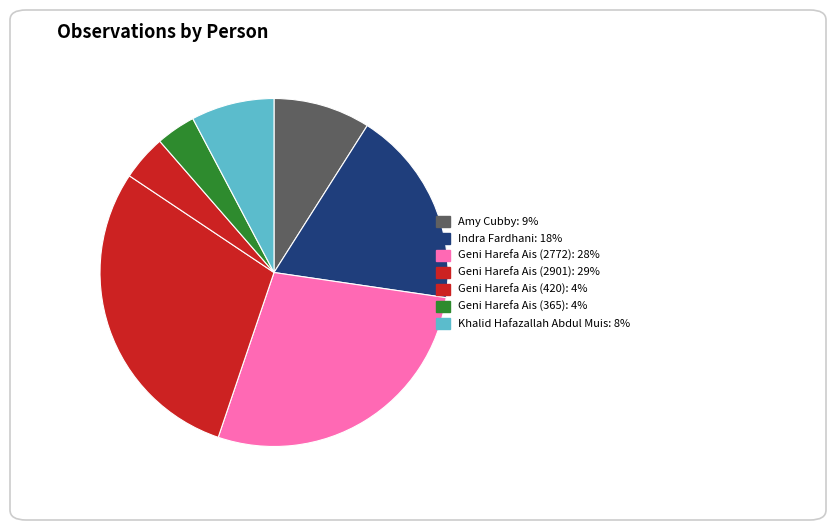

What percentage is the Indra Fardhani slice, to the nearest percent?

18%